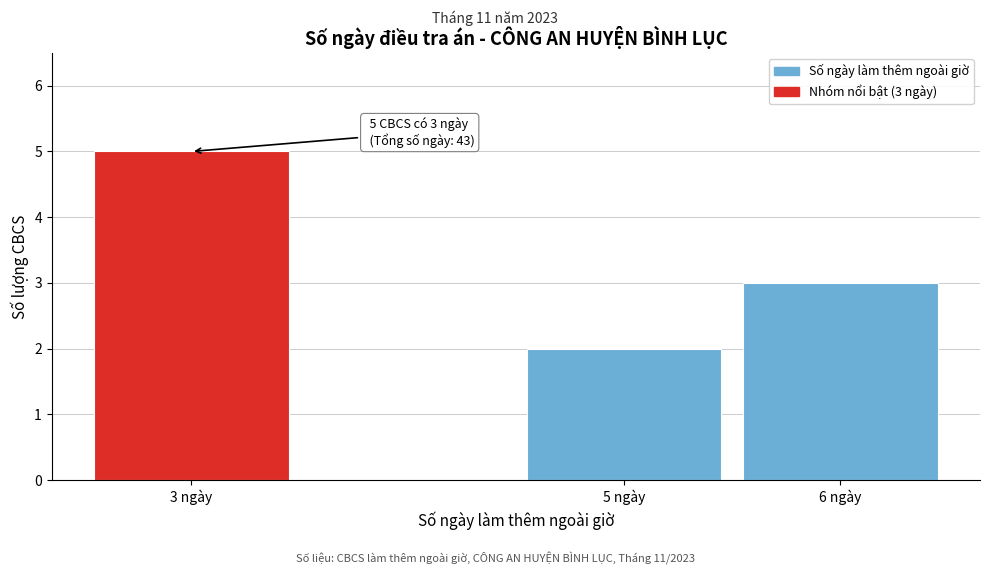

Reading right to left, what are all the values shown in this chart?

6 ngày=3	5 ngày=2	3 ngày=5